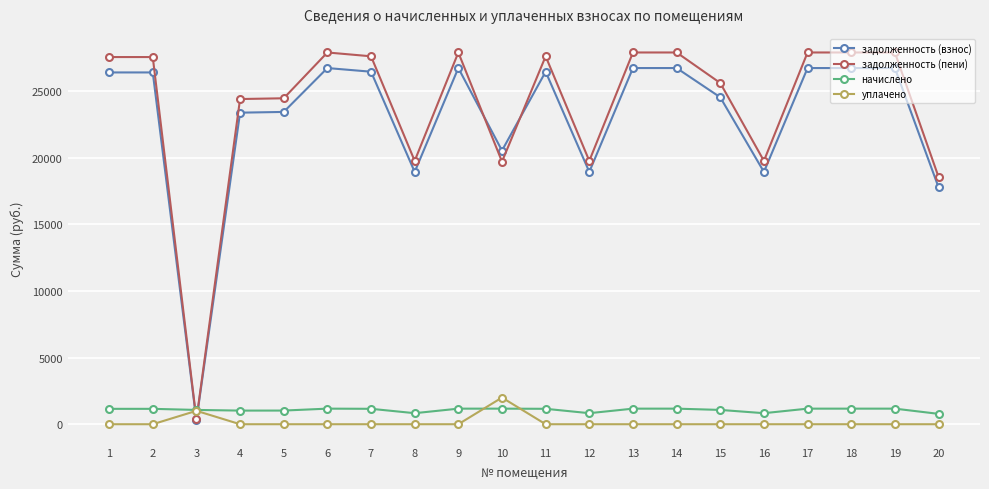

What are all the series names shown in the legend?

задолженность (взнос), задолженность (пени), начислено, уплачено